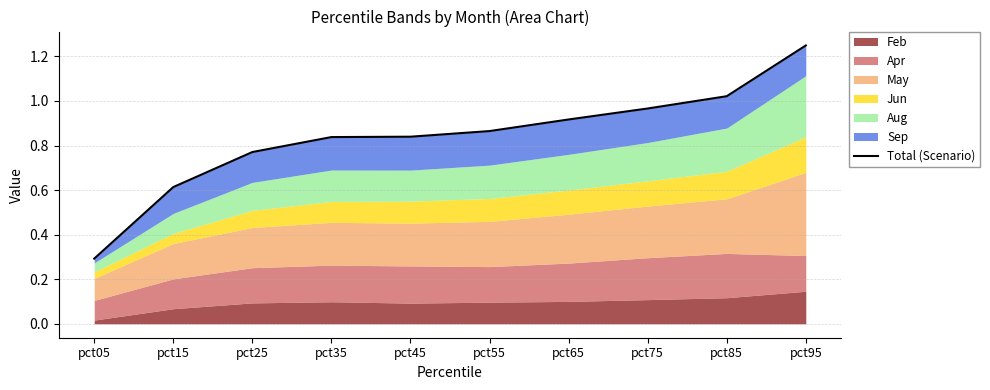

Reading left to right, what are all the values shown in this chart?

pct05=0.3	pct15=0.6	pct25=0.8	pct35=0.8	pct45=0.8	pct55=0.9	pct65=0.9	pct75=1.0	pct85=1.0	pct95=1.2